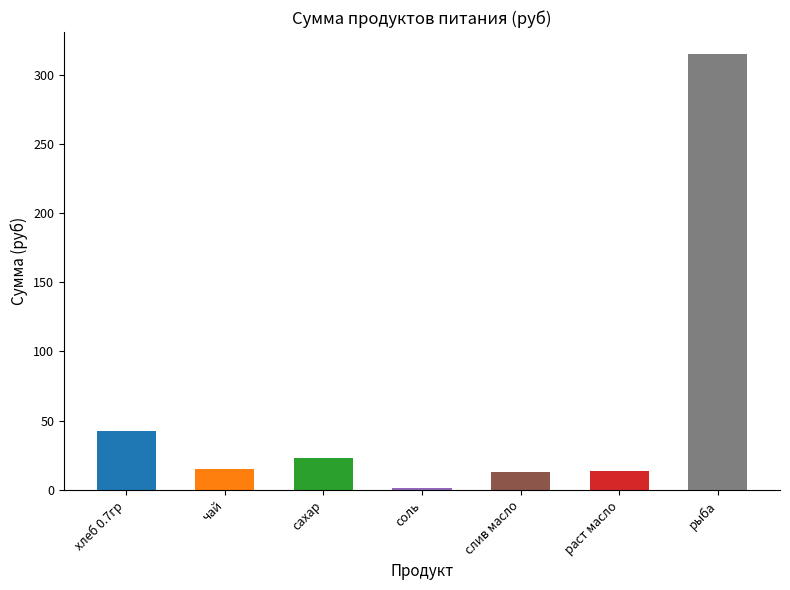

Where is the data nearest to the value 158?

хлеб 0.7гр